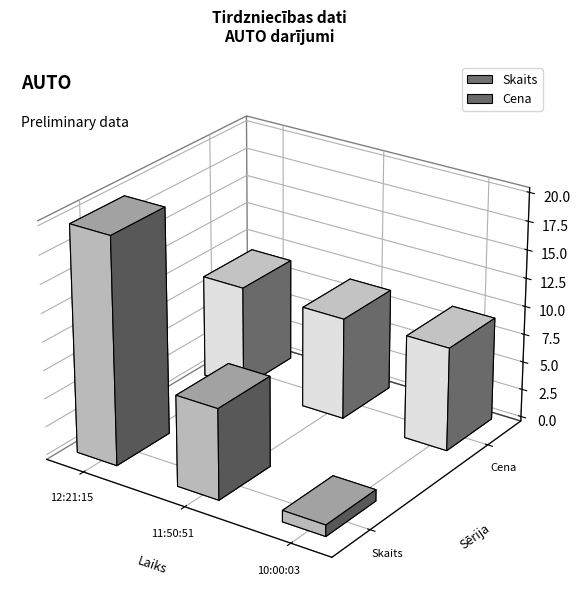

Is the value of Skaits at 12:21:15 greater than the value of Cena at 11:50:51?

Yes